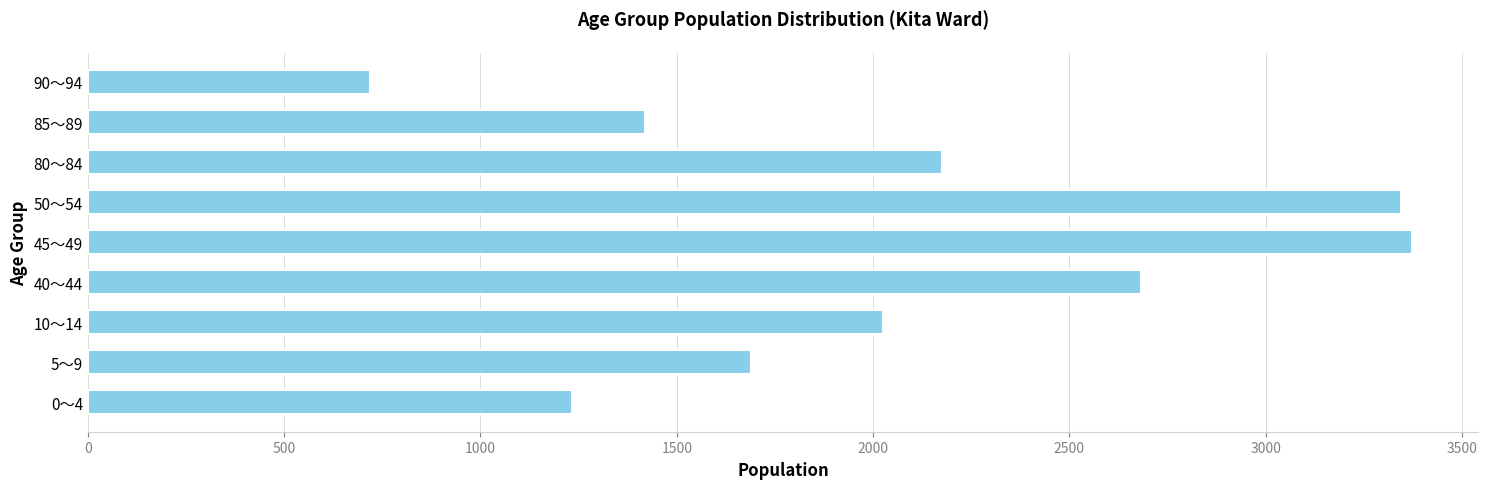

What is the ratio of the value at 90～94 to the value at 85～89?

0.5